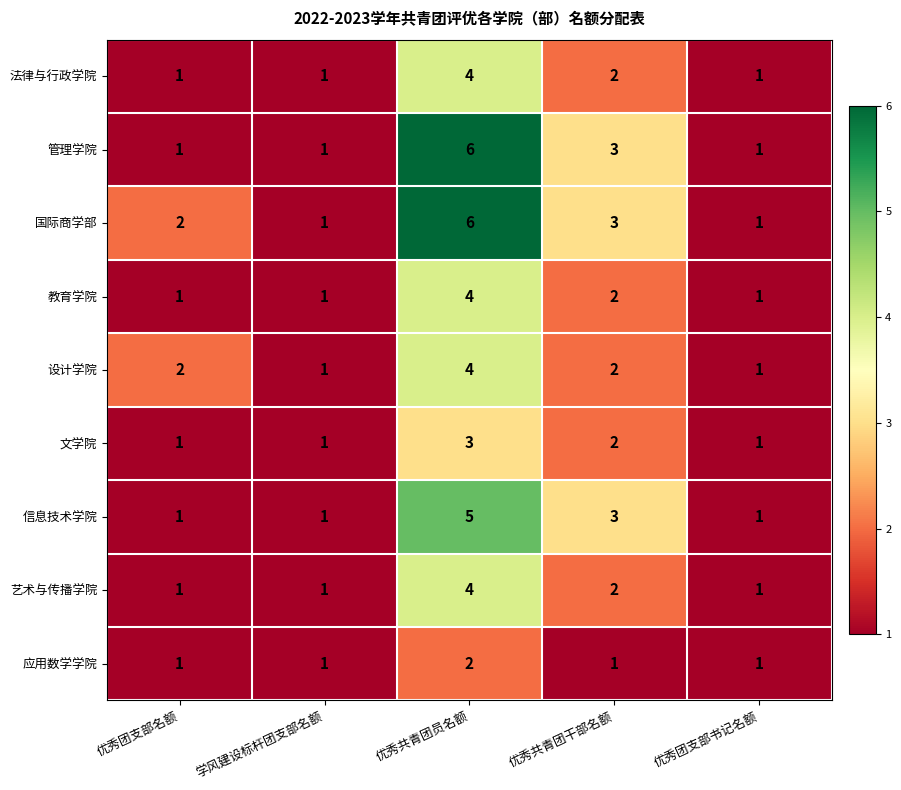

What is the maximum value shown in the chart?

6